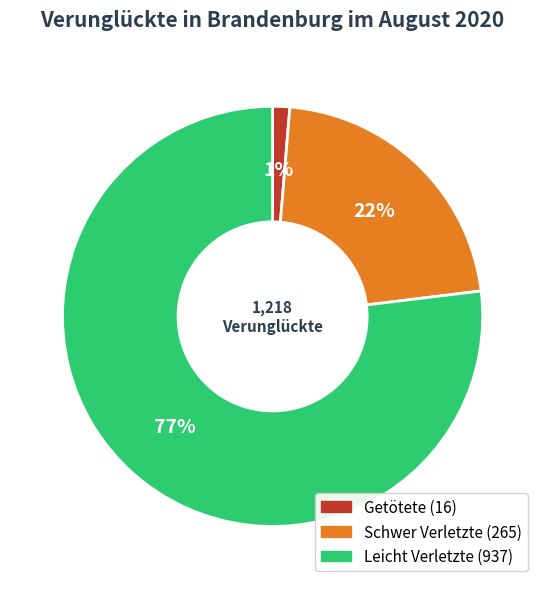

To the nearest percent, what is the difference between the Leicht Verletzte and Getötete slice percentages?

76%